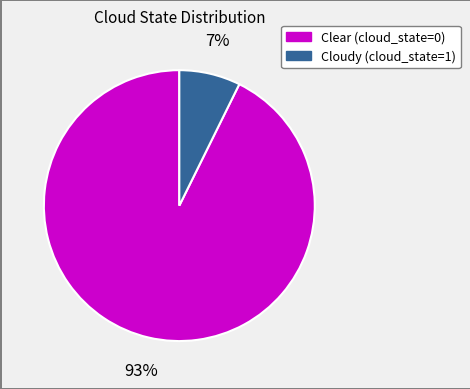

To the nearest percent, what is the average slice percentage?

50%